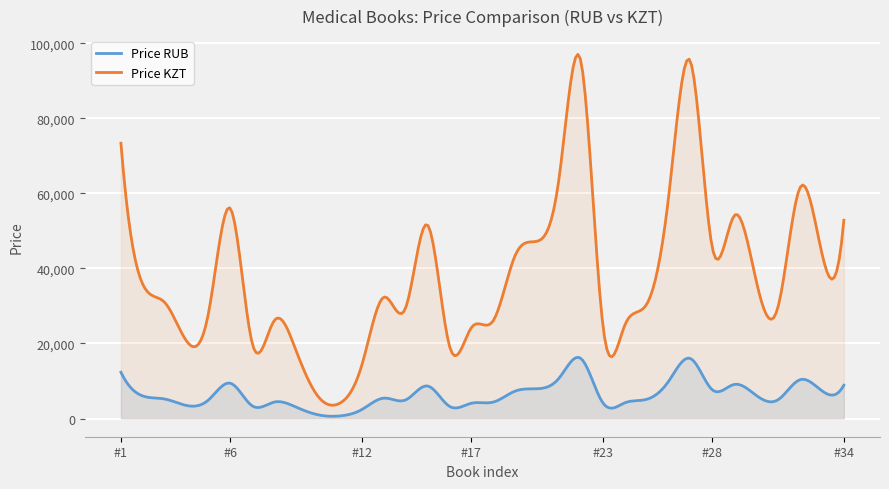

What is the sum of the Price KZT values at 29 and 14?

88260